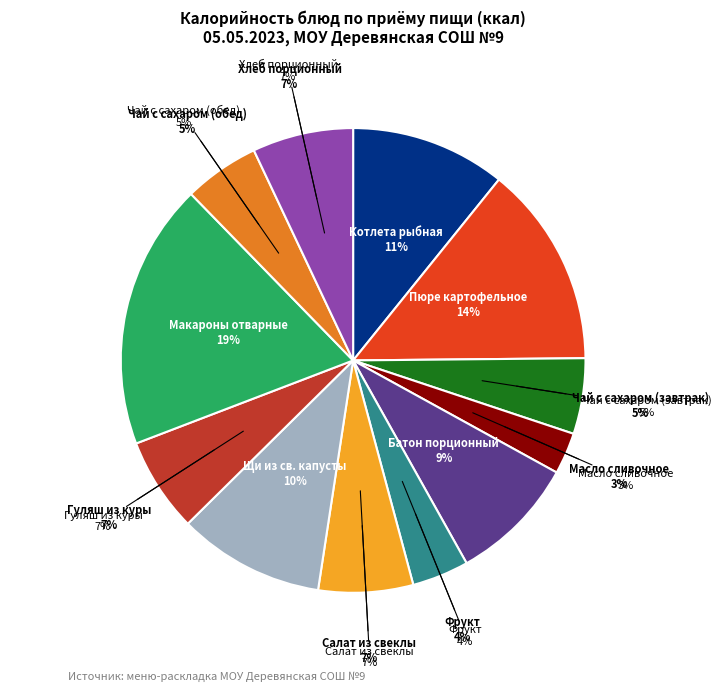

What is the largest slice in the pie chart?

Макароны отварные